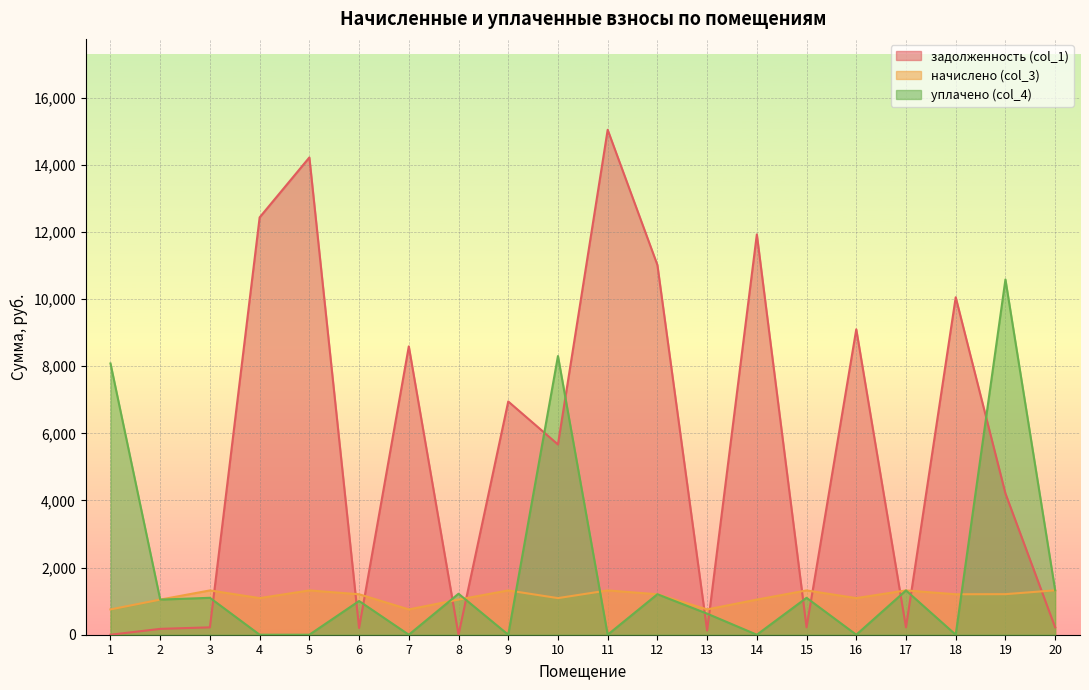

At how many categories does at least one series exceed 14216?

2